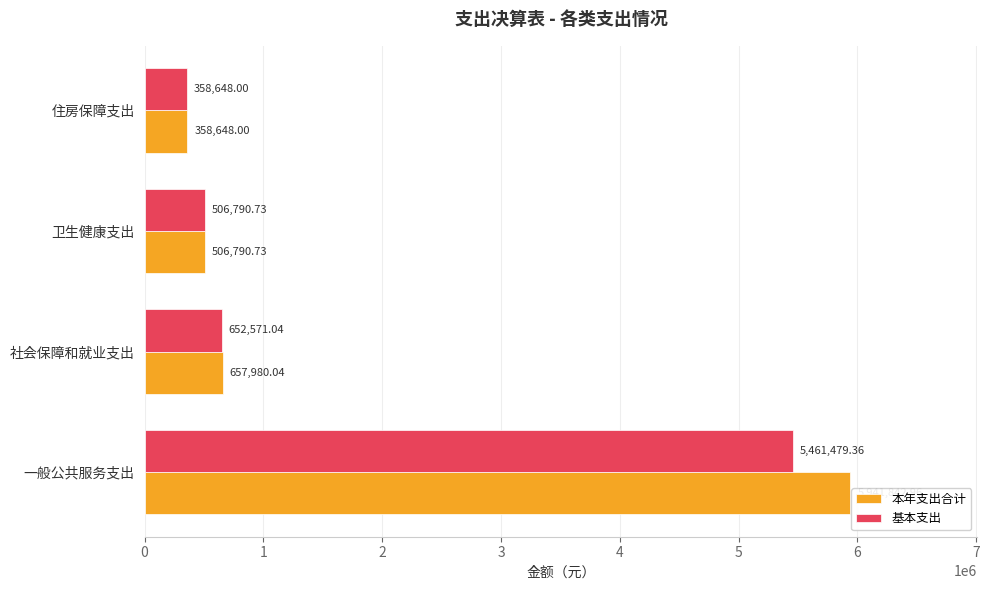

Which series has the widest spread of values?

本年支出合计